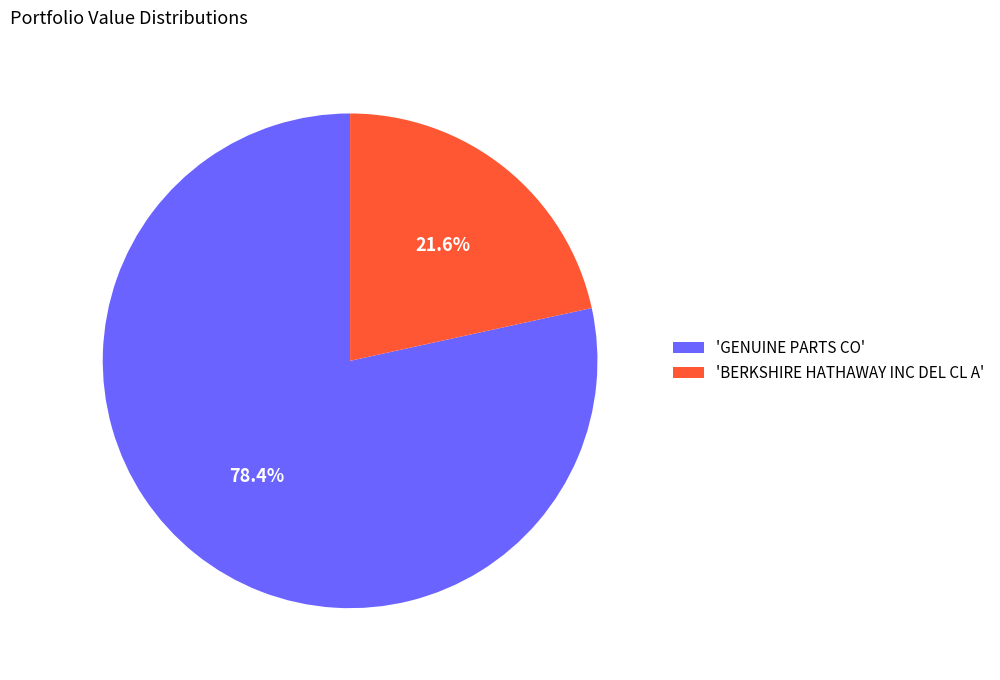

What is the smallest slice in the pie chart?

'BERKSHIRE HATHAWAY INC DEL CL A'